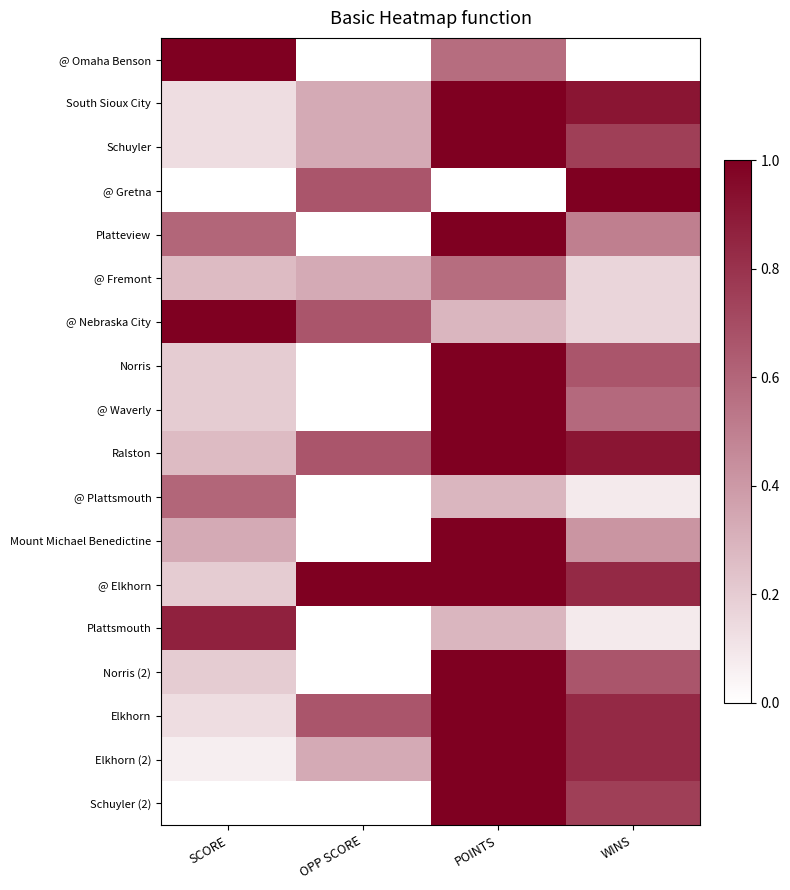

What is the greatest value displayed?

1.0